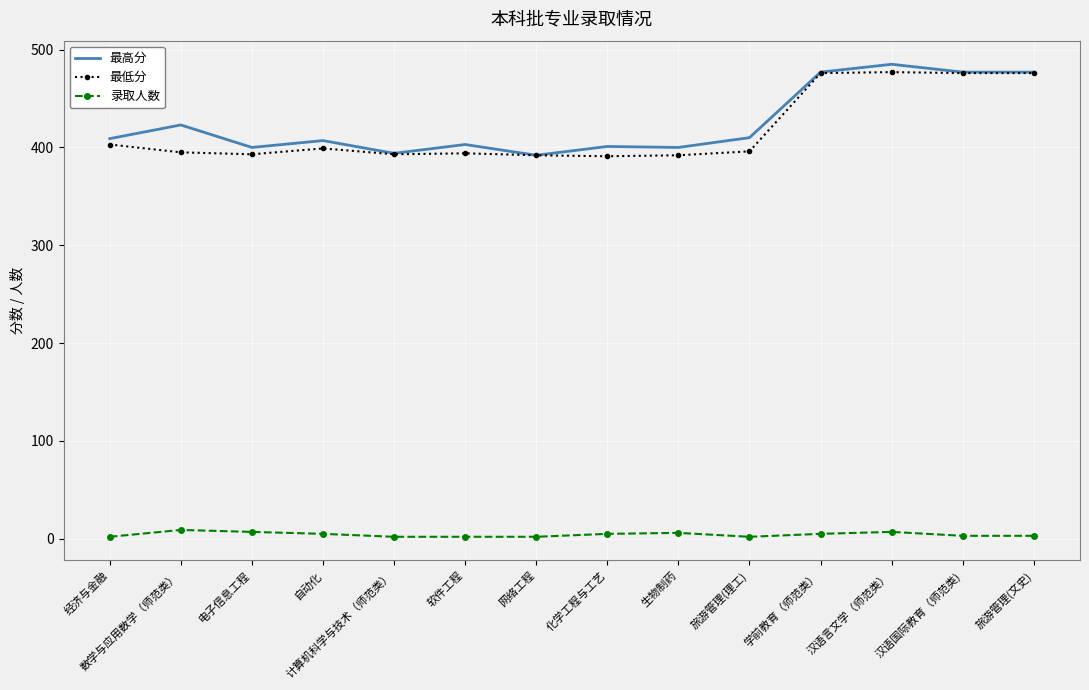

What are all the series names shown in the legend?

最高分, 最低分, 录取人数